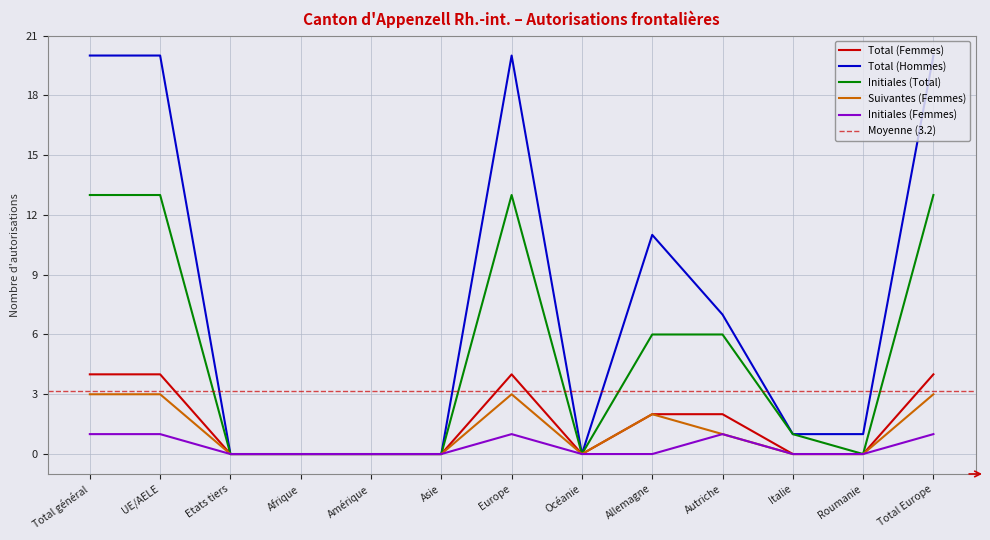

The value of Initiales (Total) at Roumanie is 7. True or false?

False